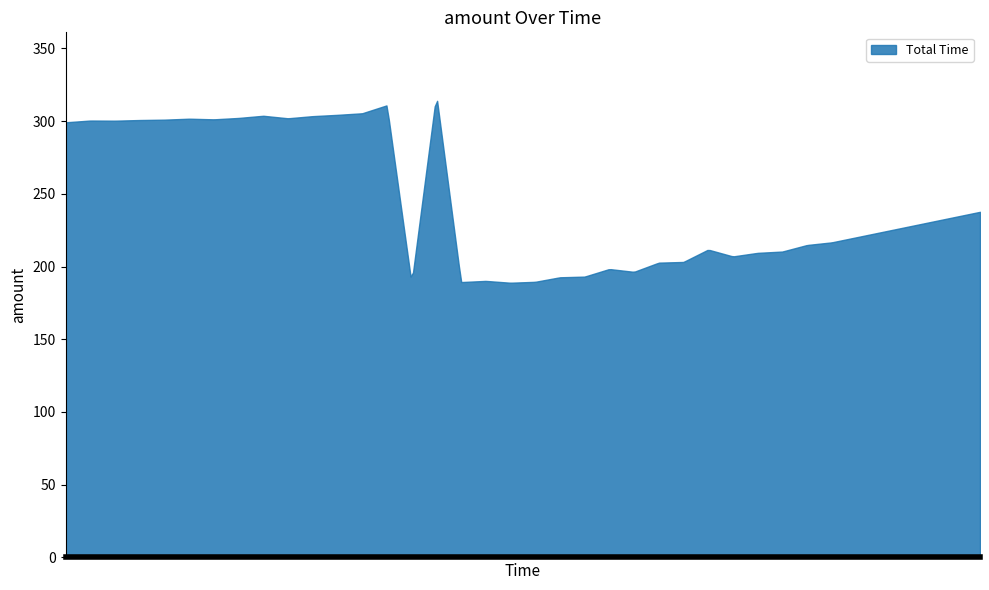

What is the maximum value shown in the chart?

313.9